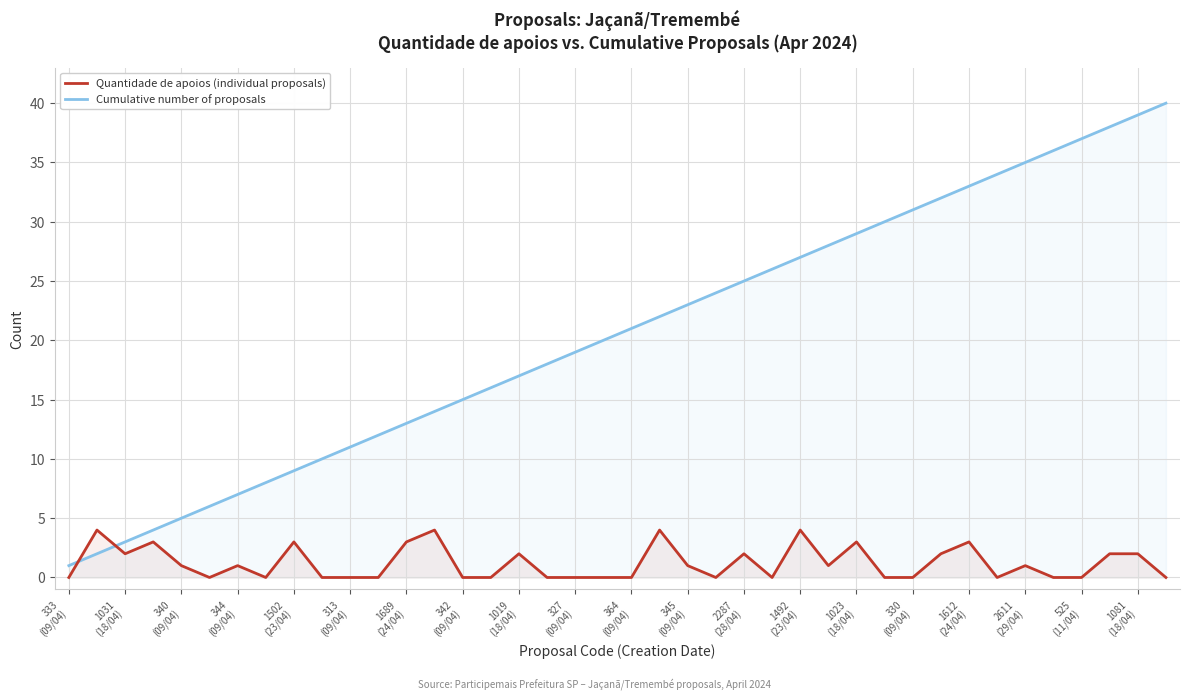

Which series has the widest spread of values?

Cumulative number of proposals